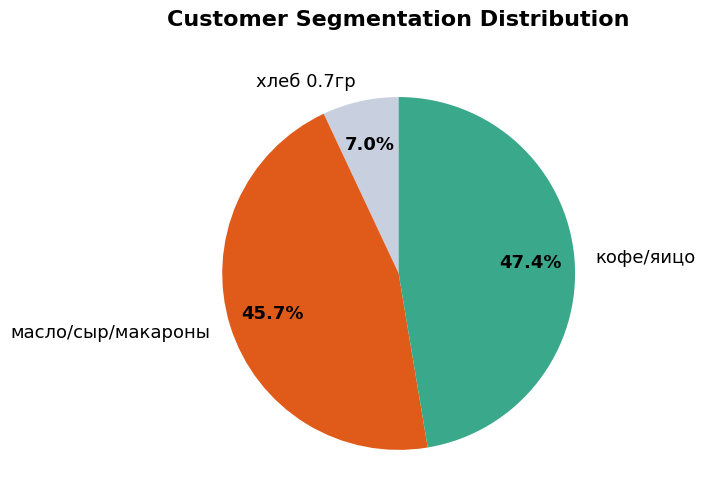

Is there a majority slice in this chart?

No